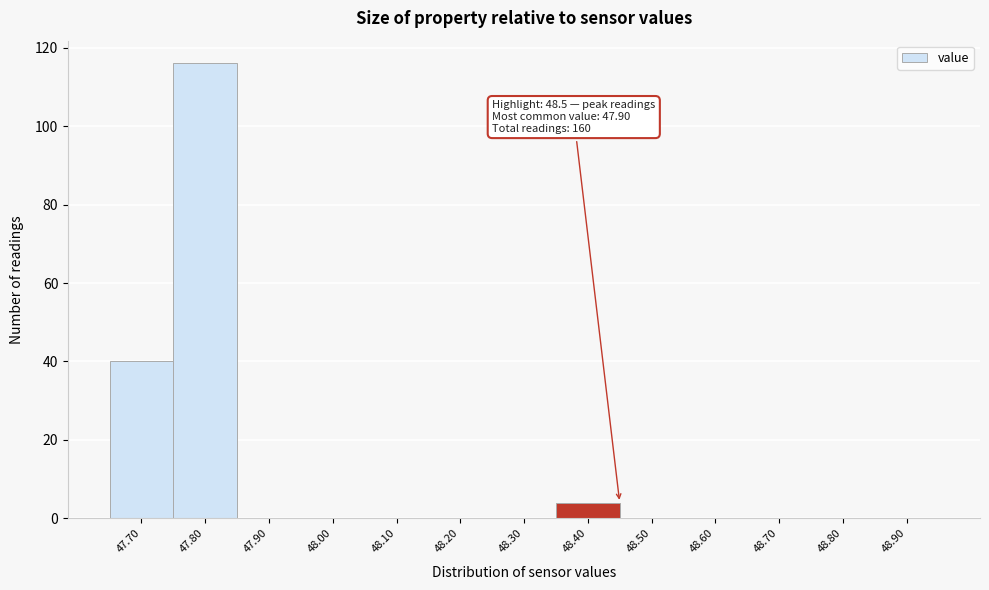

Reading left to right, extract all data points from this chart.

47.70=40	47.80=116	47.90=0	48.00=0	48.10=0	48.20=0	48.30=0	48.40=4	48.50=0	48.60=0	48.70=0	48.80=0	48.90=0